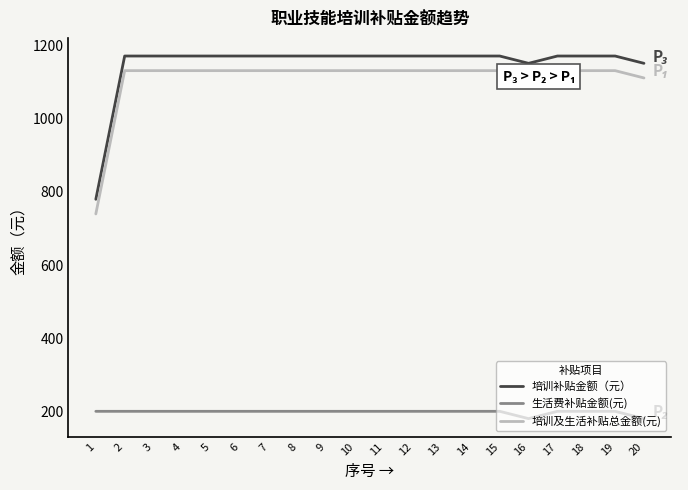

What is the lowest value of the 培训及生活补贴总金额(元) series?

740